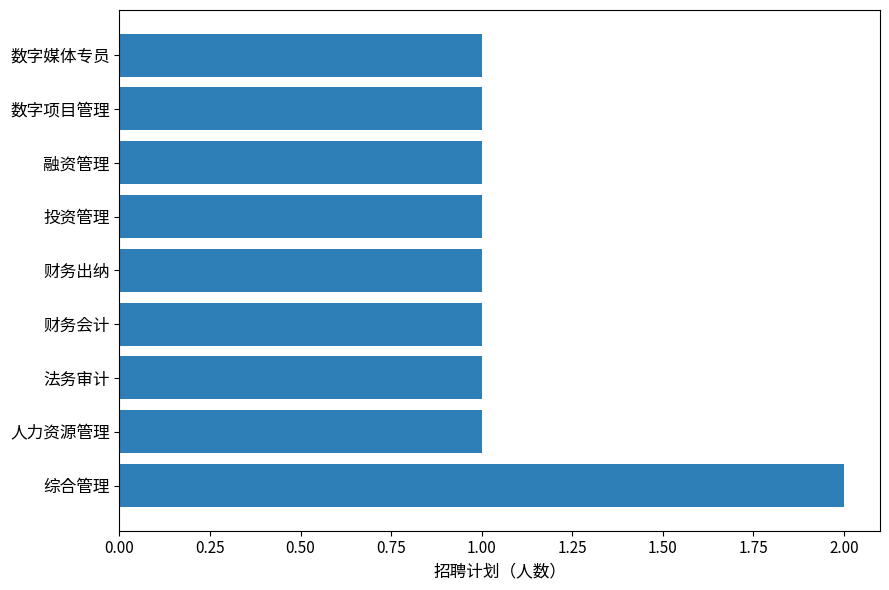

True or false: the data shows 2 at 人力资源管理.

False